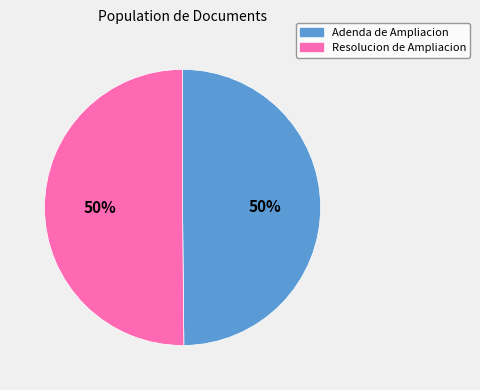

Is it true that Resolucion de Ampliacion is 50% of the pie?

True